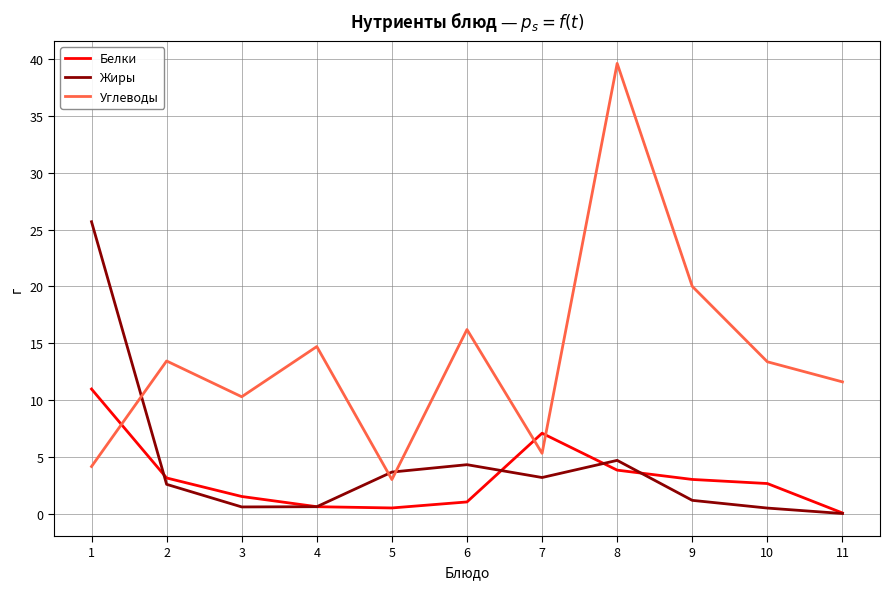

Which series has the largest range (max minus min)?

Углеводы